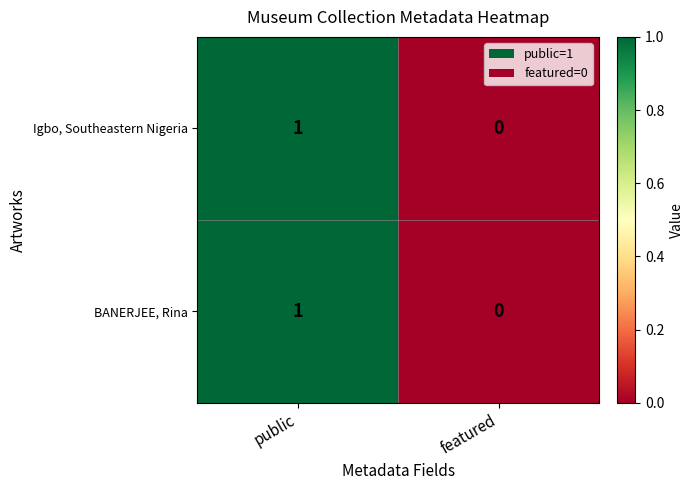

Is it true that BANERJEE, Rina equals 1 at public?

True